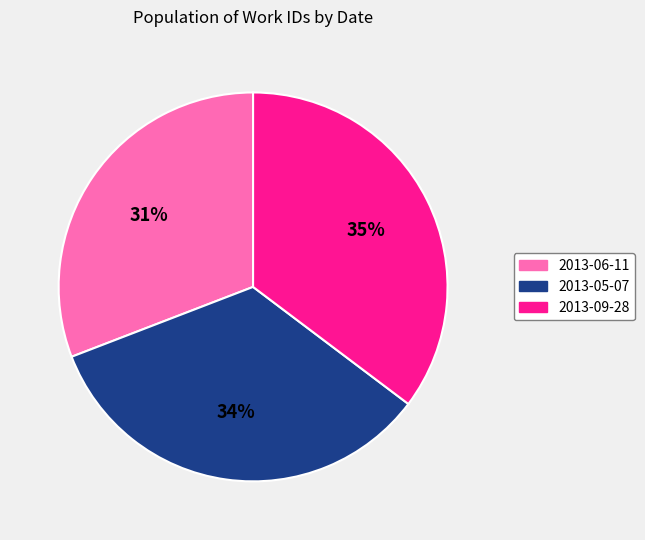

Which has a higher value, 2013-09-28 or 2013-05-07?

2013-09-28